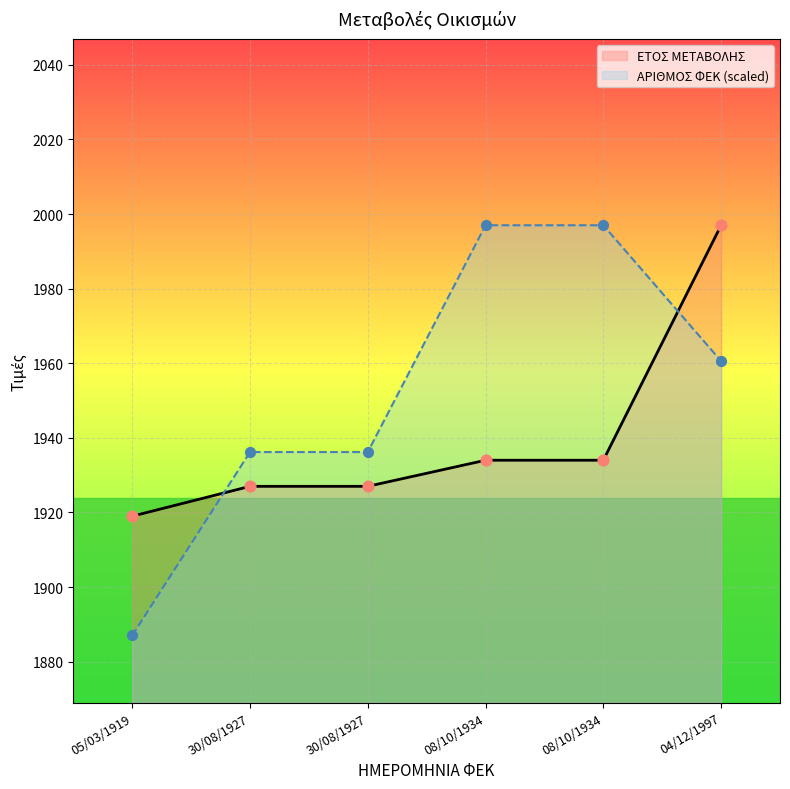

What are all the series names shown in the legend?

ΕΤΟΣ ΜΕΤΑΒΟΛΗΣ, ΑΡΙΘΜΟΣ ΦΕΚ (scaled)